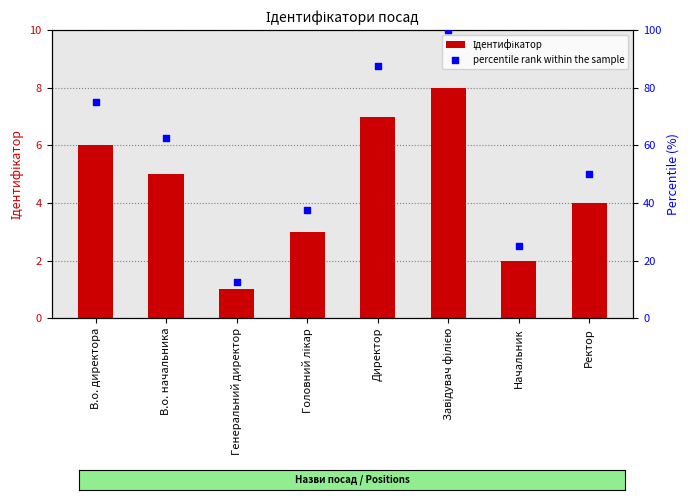

What is the total value across all series at Головний лікар?

40.5